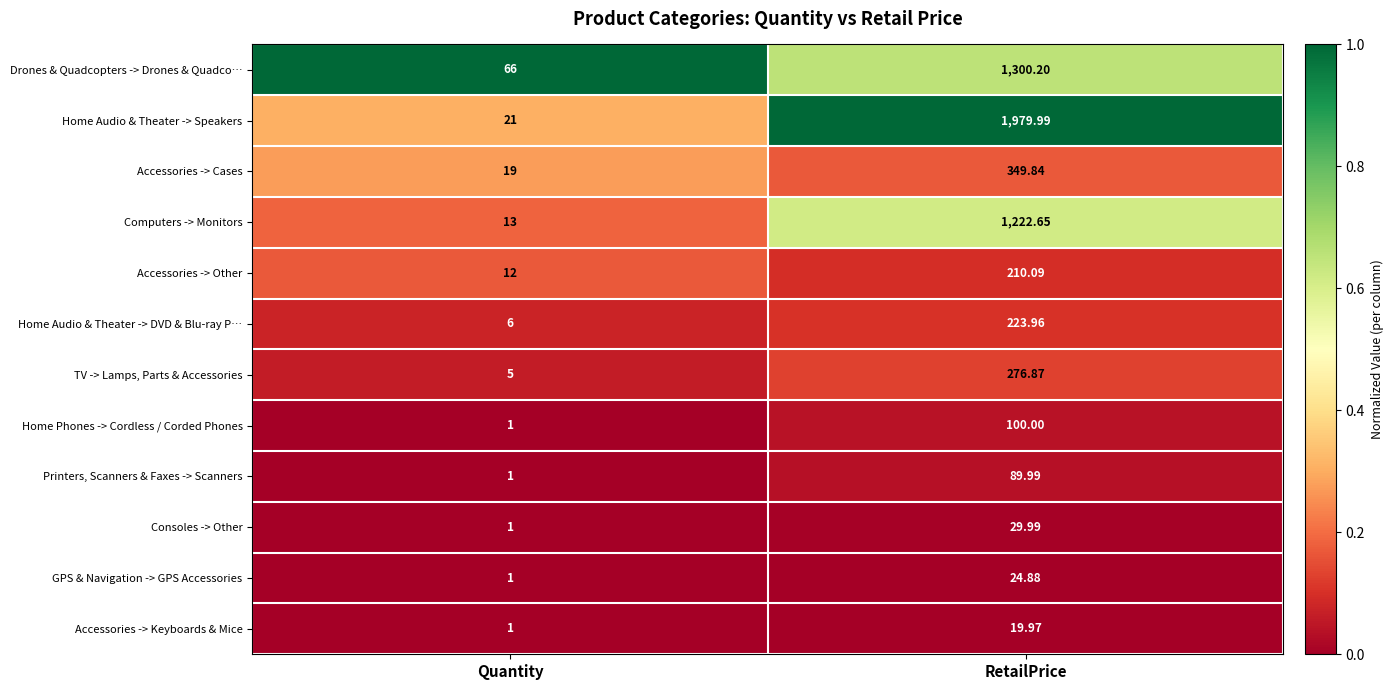

At which label is Computers -> Monitors closest to 617?

Quantity